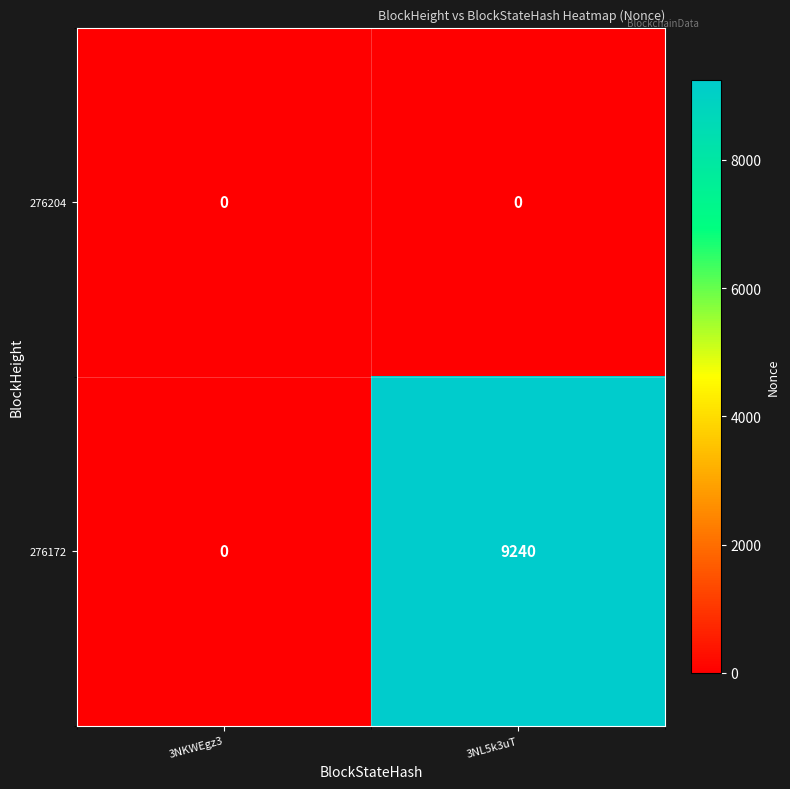

At which category is the sum across all series the highest?

3NL5k3uT